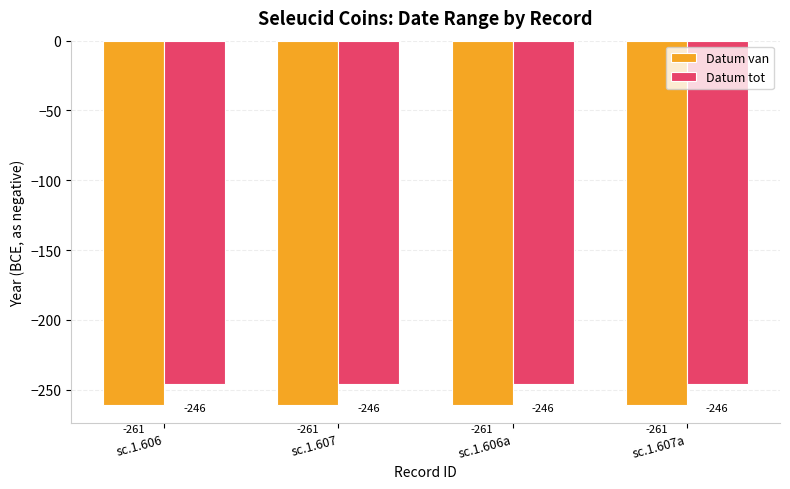

How many categories are shown in the chart?

4